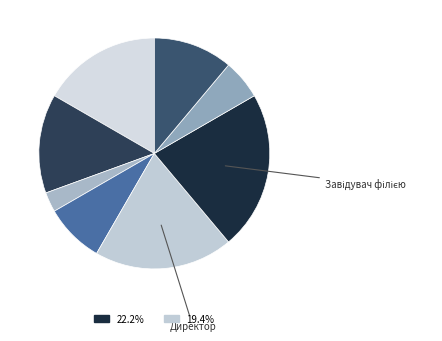

Which slice is the largest?

Завідувач філією